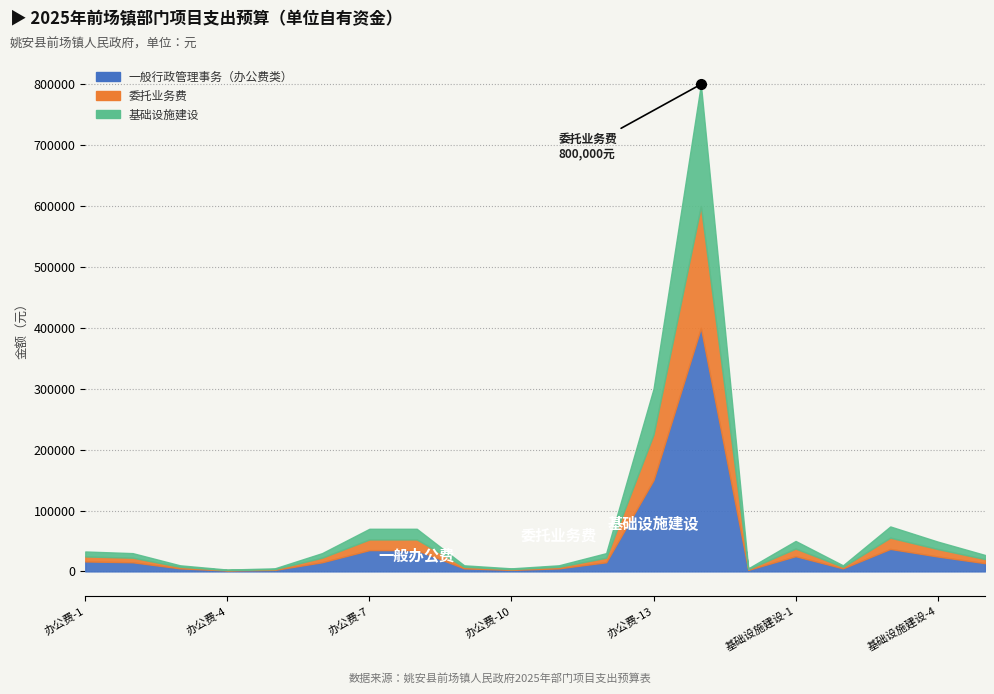

How many lines are shown in the chart?

3